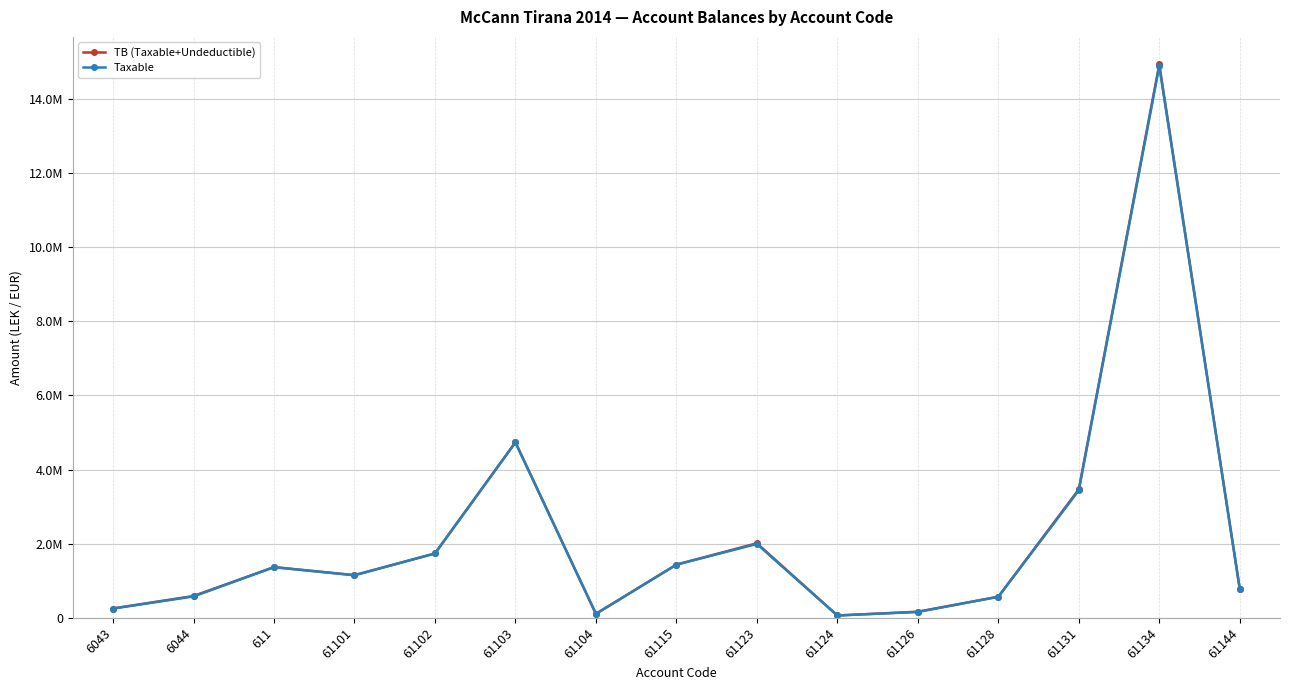

Reading left to right, transcribe all the data shown in this chart.

TB (Taxable+Undeductible): 250227.1	588118.9	1366068.5	1149043.7	1735151.5	4735066.9	105900.0	1434003.2	2010362.2	61813.2	163090.0	567460.5	3465988.5	14931158.8	779642.1
Taxable: 250227.1	575296.9	1366068.5	1149043.7	1735151.5	4731146.9	105900.0	1433753.2	1991862.2	61813.2	157990.0	567460.5	3437988.5	14887859.8	779642.1